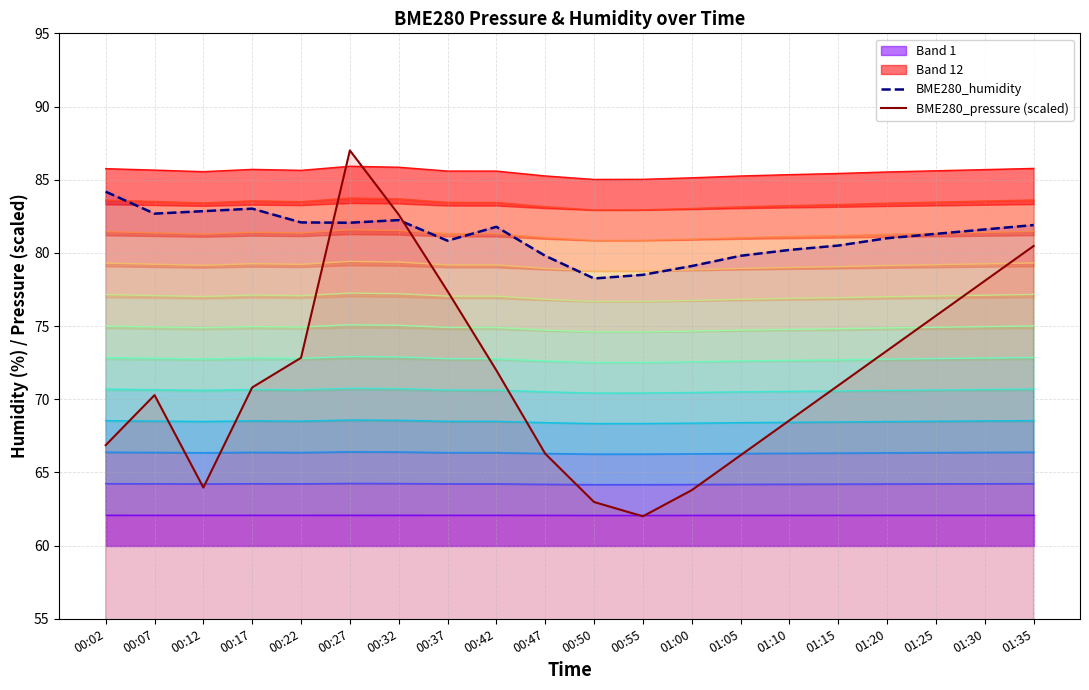

Between which two adjacent categories do BME280_pressure (scaled) and BME280_humidity first intersect?

00:22 and 00:27